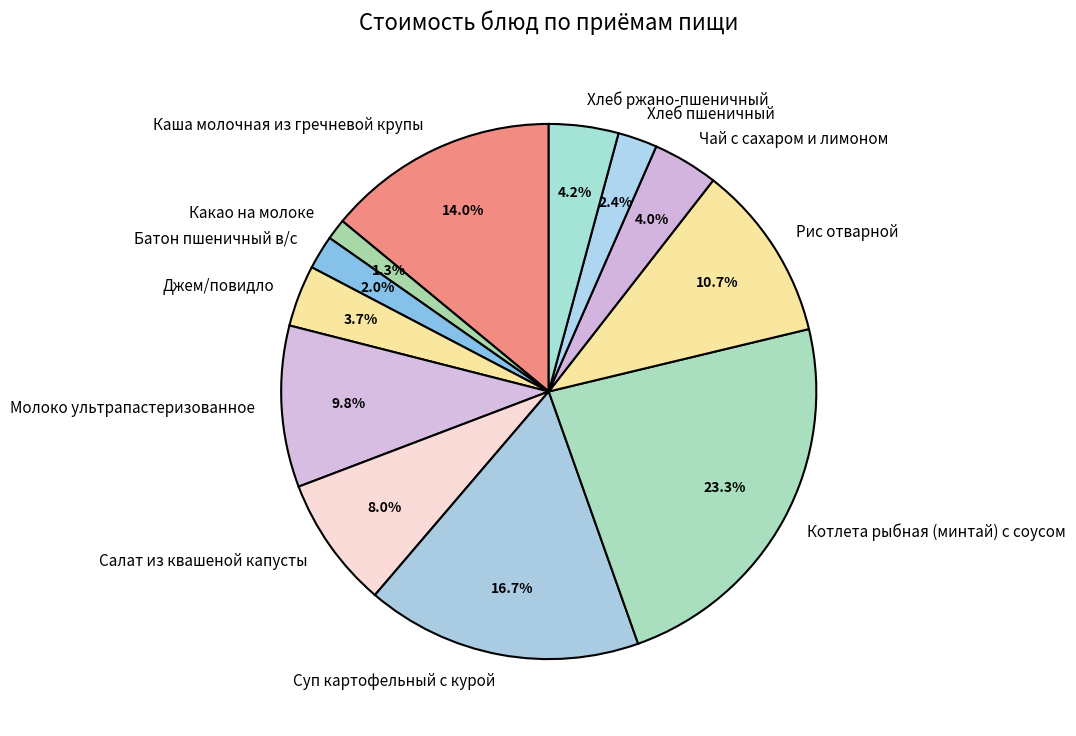

Between Какао на молоке and Джем/повидло, which is larger?

Джем/повидло